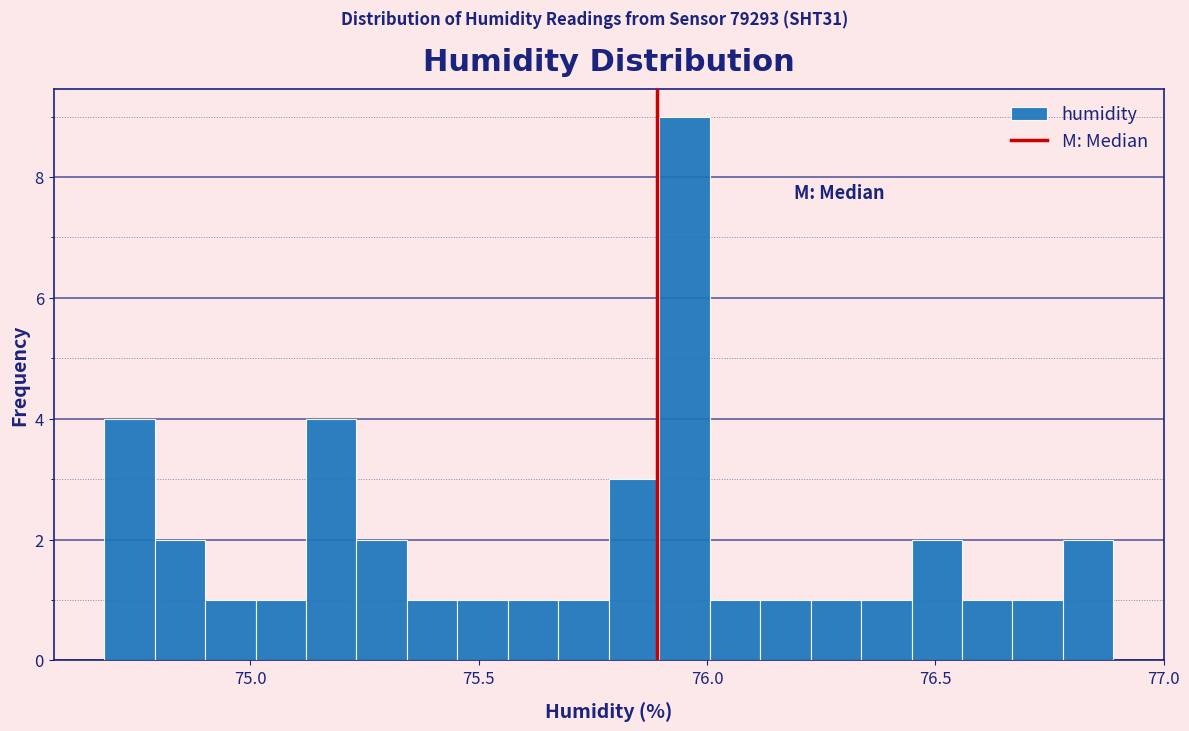

Around what value on the x-axis is the tallest bar? Give the approximate position of its centre, as read against the axis.

75.95